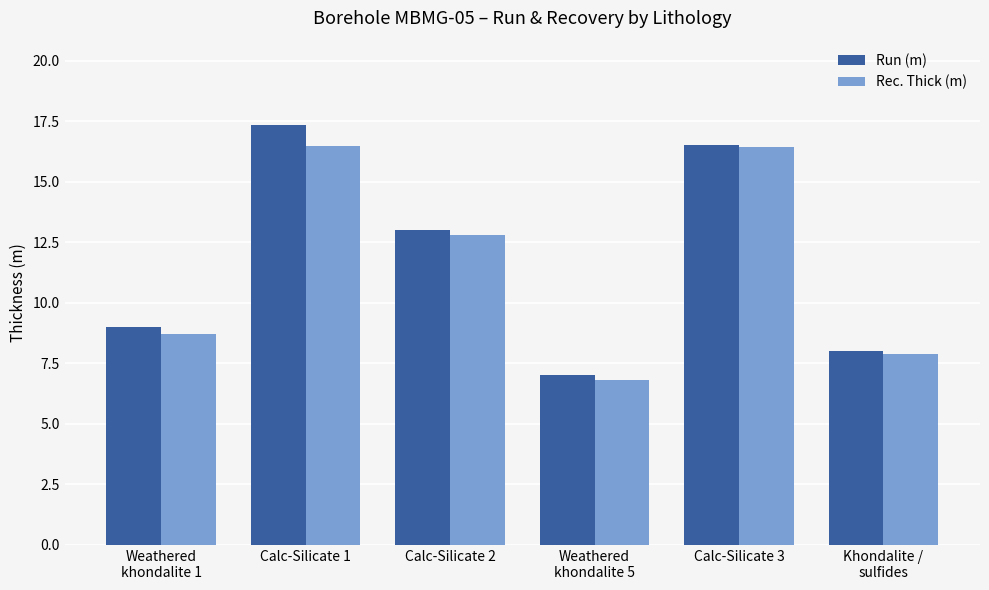

Rank the series by their maximum value, from highest to lowest.

Run (m), Rec. Thick (m)